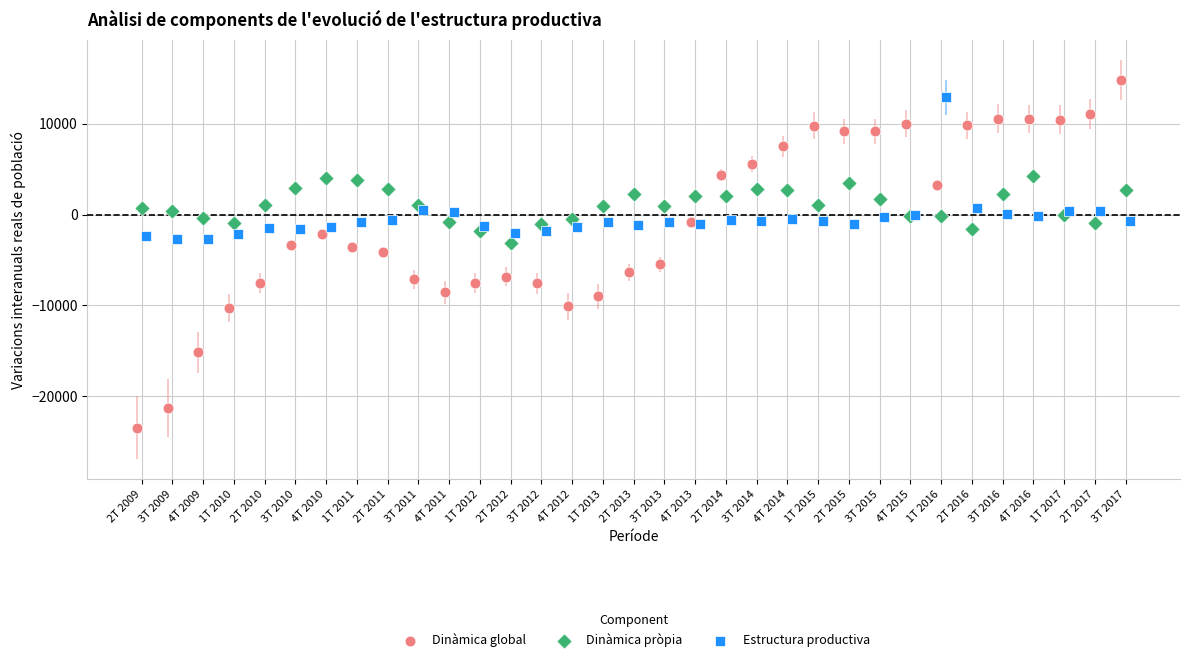

Which series reaches the minimum Y coordinate?

Dinàmica global